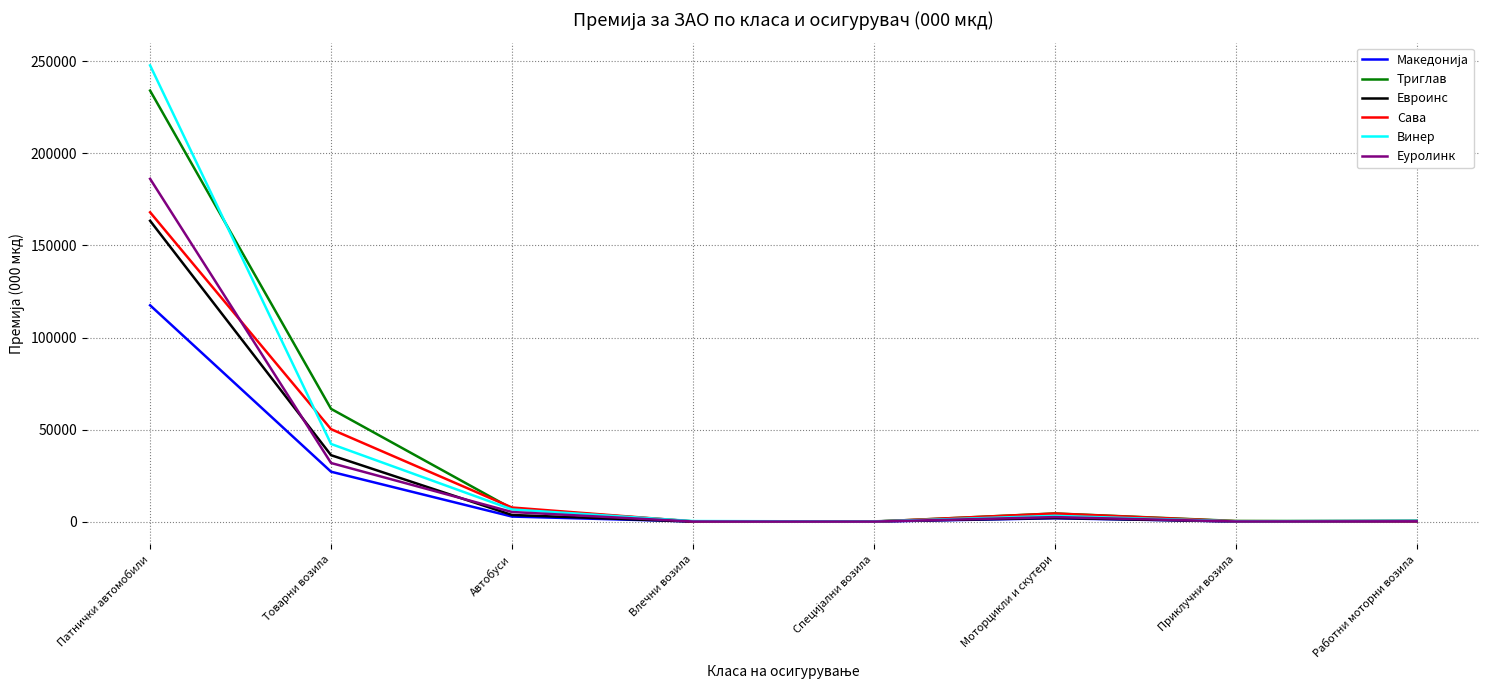

Where is Евроинс nearest to the value 81739?

Товарни возила